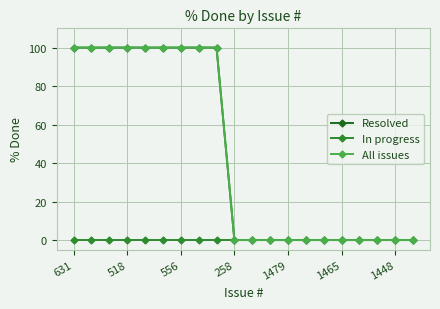

True or false: Resolved and In progress cross at least once.

False